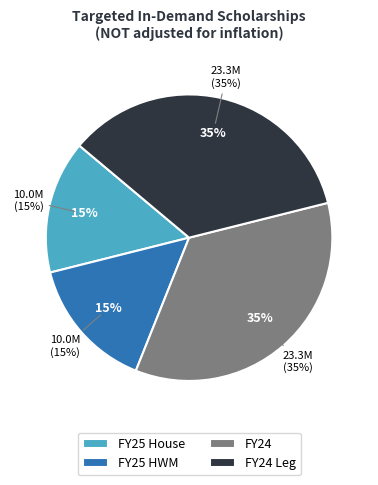

To the nearest percent, what portion does FY24 Leg represent?

35%